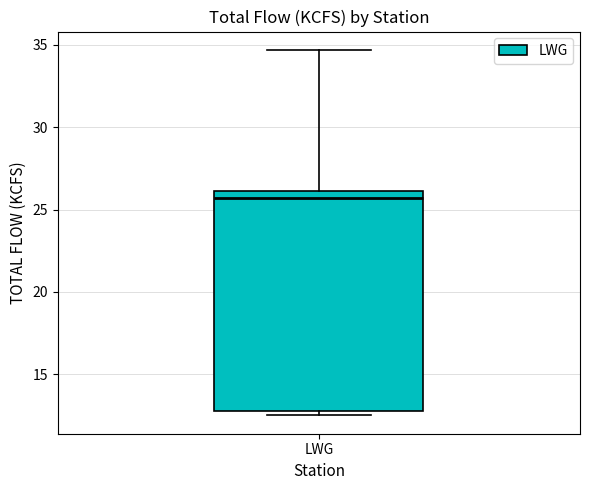

Read this box plot against the y-axis: the position of the median line, the range covered by the box, and the ends of both whiskers. The values are not printed on the chart, so give them approximately, as read against the axis.

median 25.5, box 13.0 to 26.0, whiskers 12.5 to 34.5